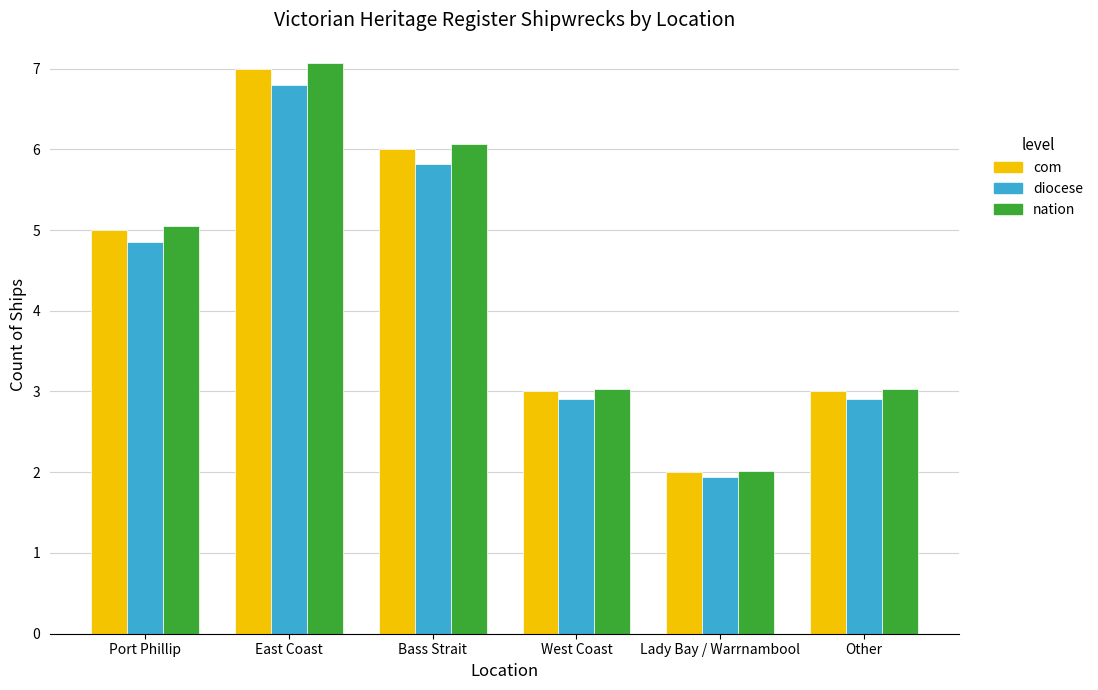

What are all the series names shown in the legend?

com, diocese, nation